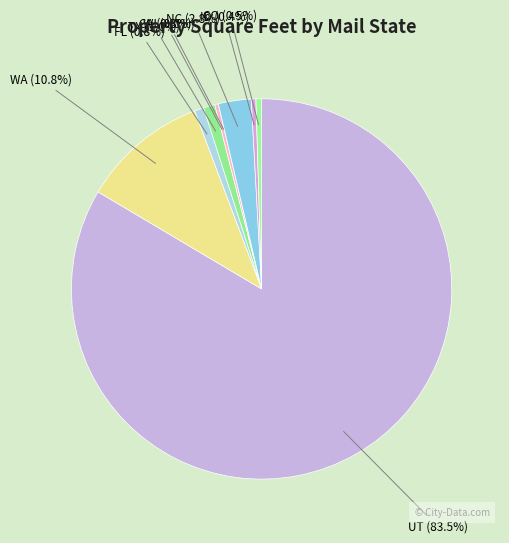

Combined, what portion of the pie is NC and UT?

86.3%